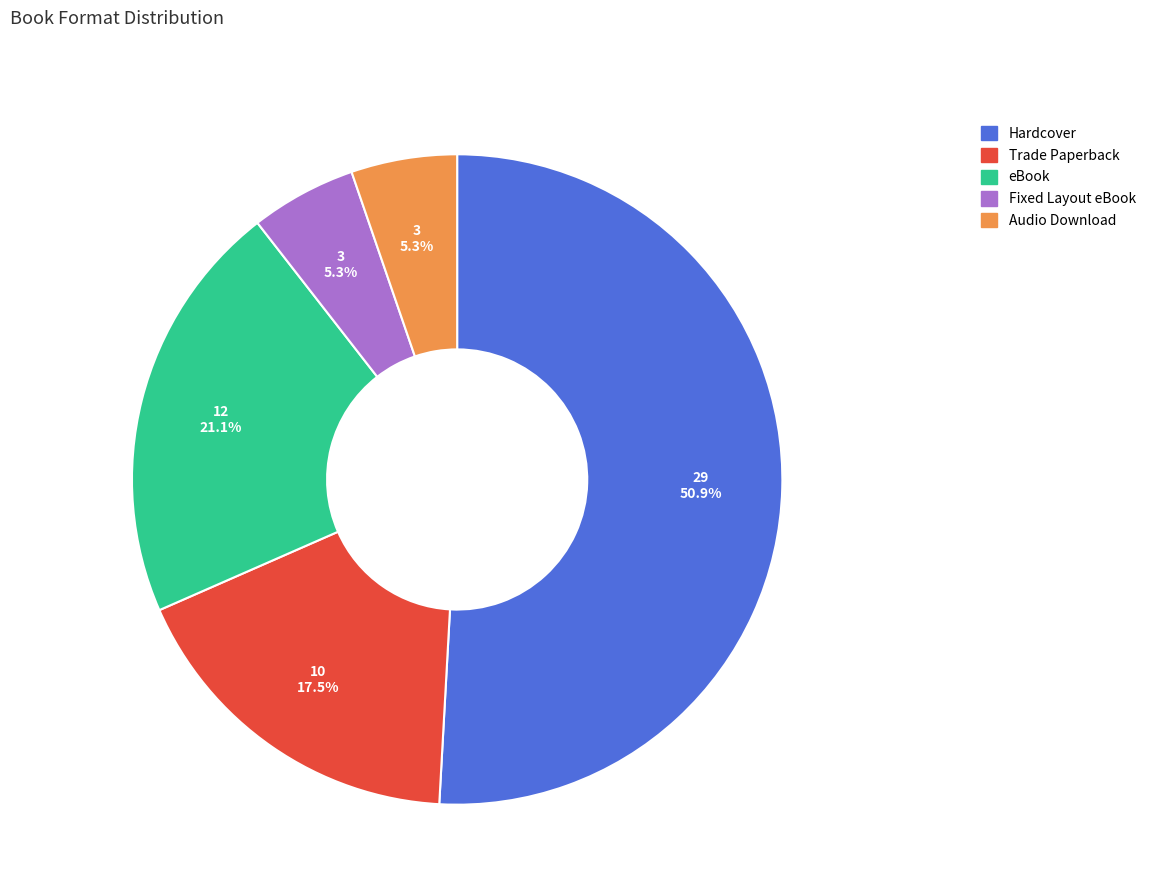

Approximately how many times larger is the value at eBook compared to Audio Download?

4.0